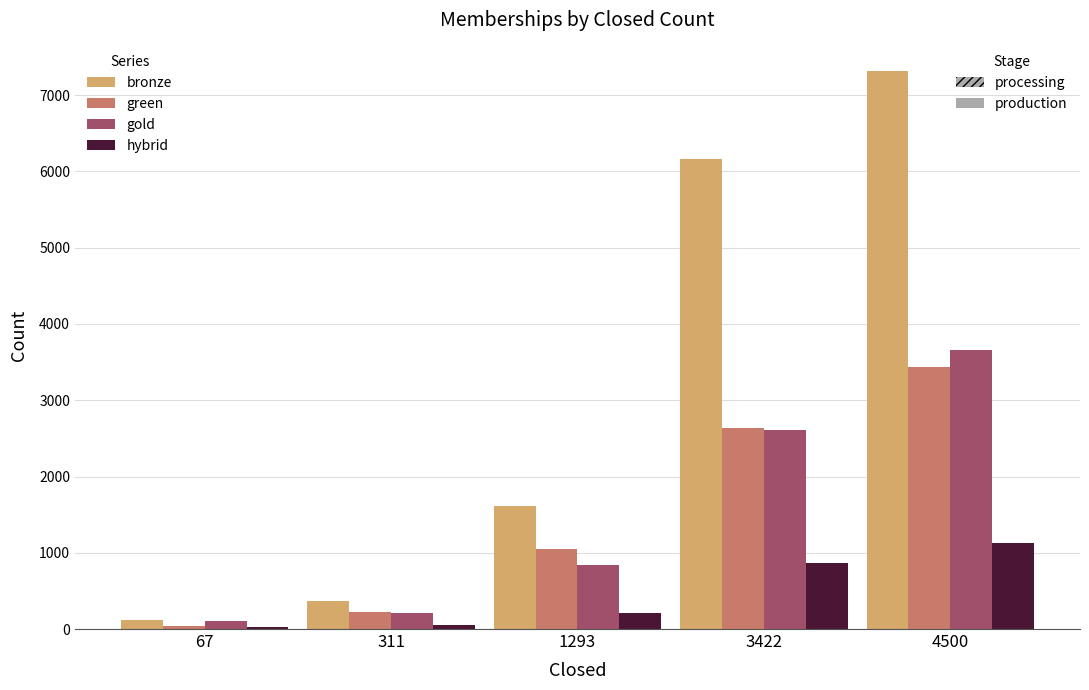

True or false: hybrid has a value of 251.9 at 1293.

False